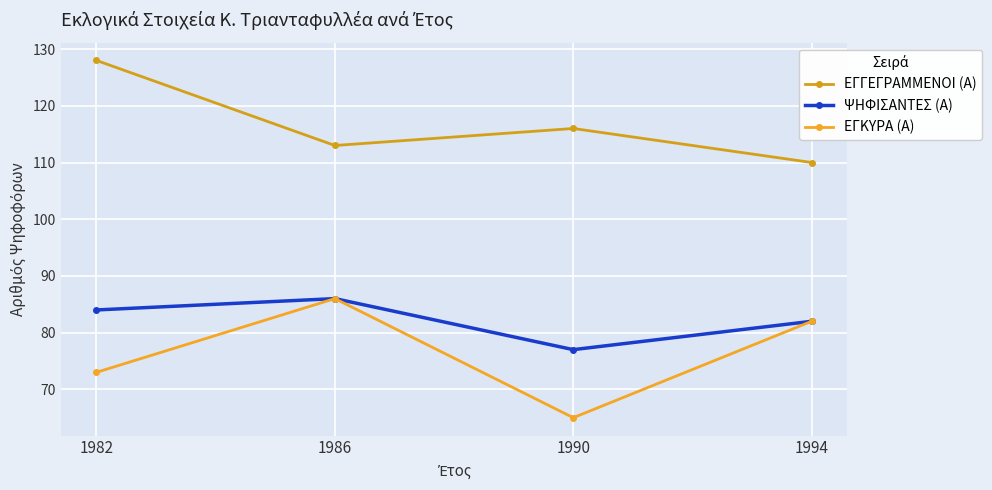

Does the chart have visible grid lines?

Yes